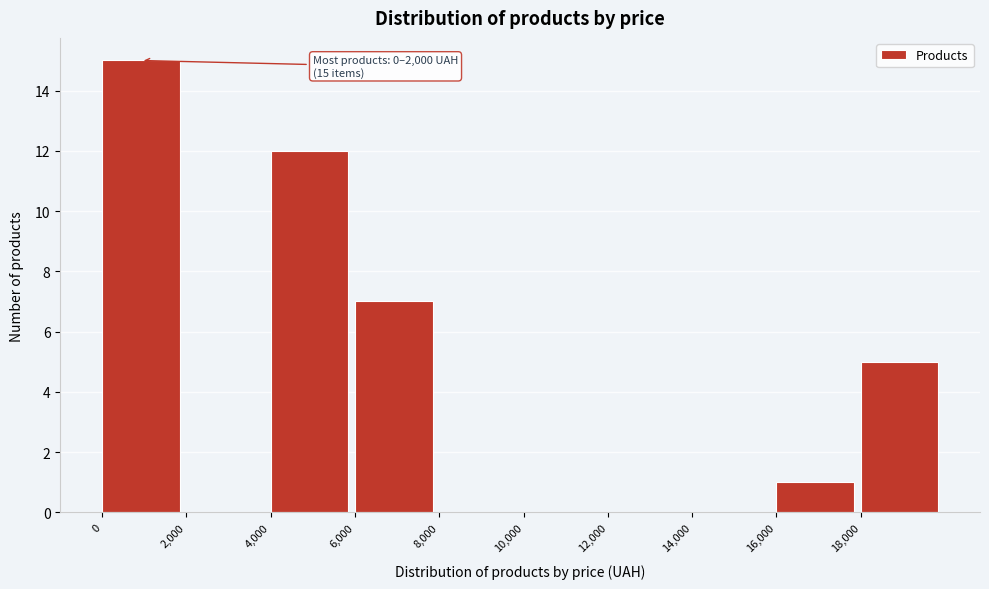

Over which range of the x-axis is the bar tallest?

0 to 2000